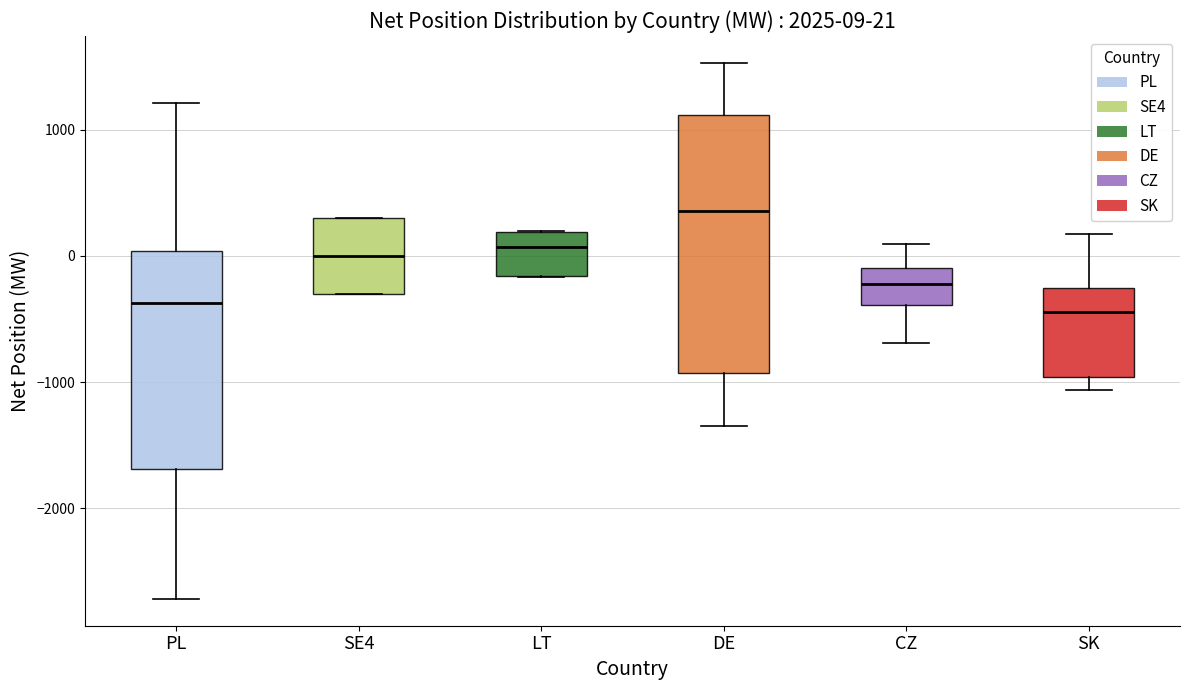

Comparing the boxes themselves (not the whiskers), which one is the tallest?

DE